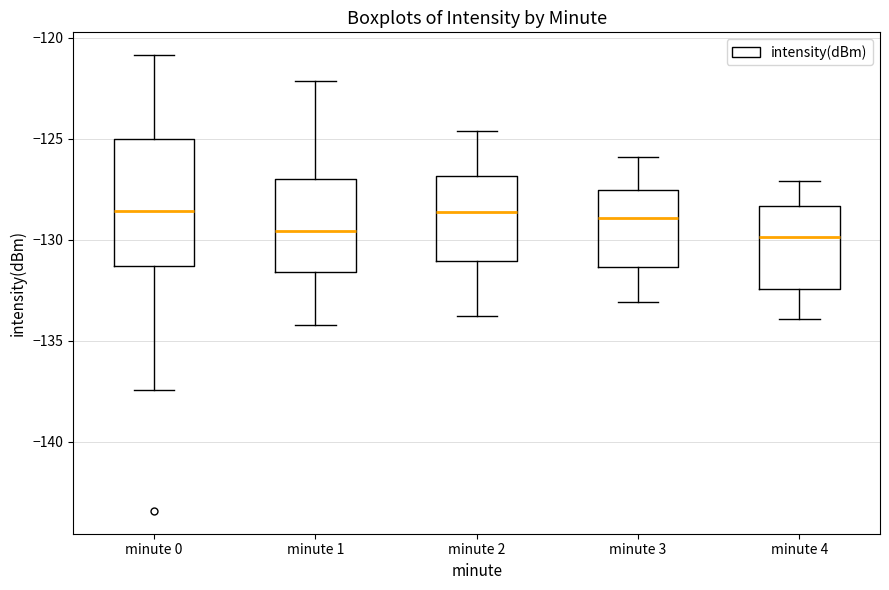

Reading left to right, transcribe this box plot: for each box, give where its median line is, the range the box spans, and where its two whiskers end, as read against the y-axis. The values are not printed on the chart, so give them approximately, as read against the axis.

minute 0: median -128.5, box -131.5 to -125.0, whiskers -137.5 to -121.0
minute 1: median -129.5, box -131.5 to -127.0, whiskers -134.0 to -122.0
minute 2: median -128.5, box -131.0 to -127.0, whiskers -134.0 to -124.5
minute 3: median -129.0, box -131.5 to -127.5, whiskers -133.0 to -126.0
minute 4: median -130.0, box -132.5 to -128.5, whiskers -134.0 to -127.0